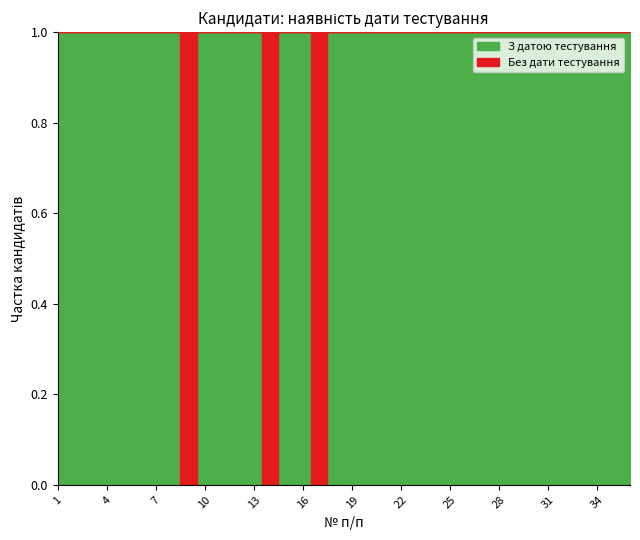

Which series has the largest total across all categories?

З датою тестування